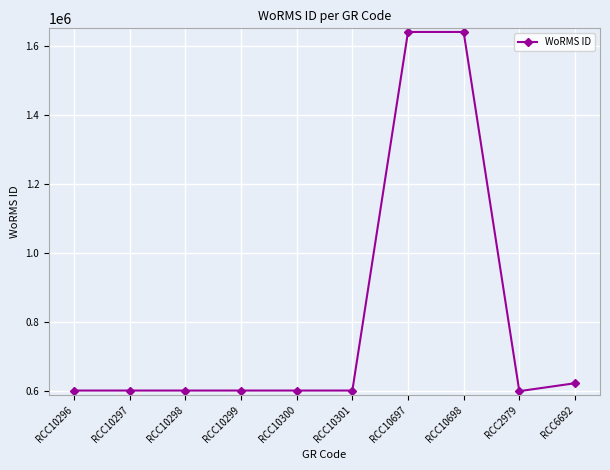

Is it true that the value at RCC10299 is 372253?

False